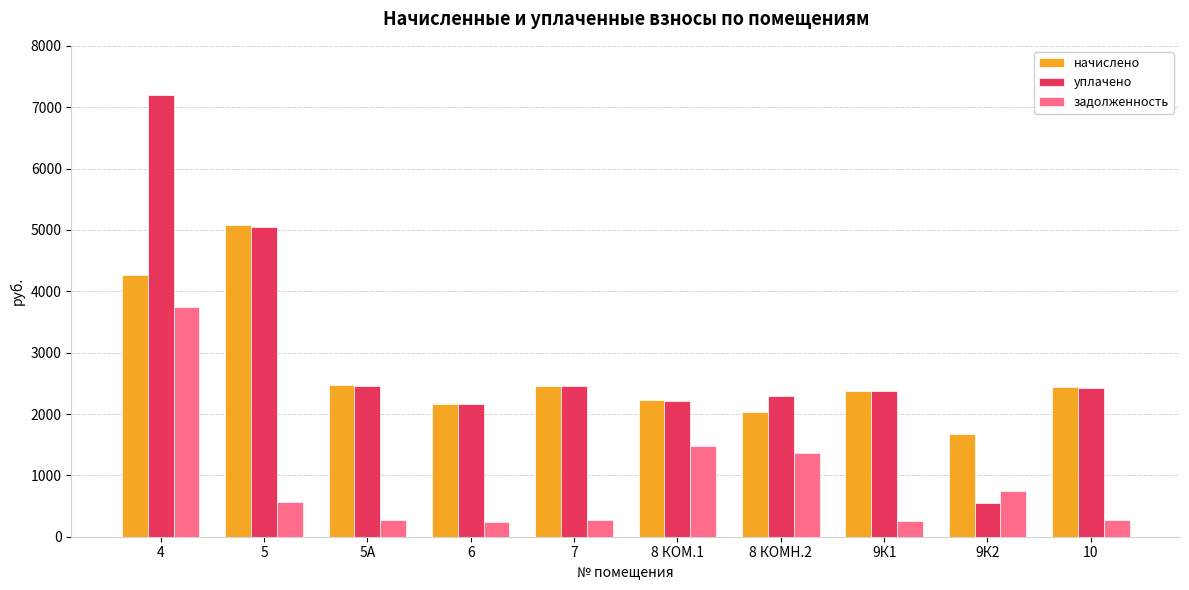

What is the sum of all начислено values?

27182.1